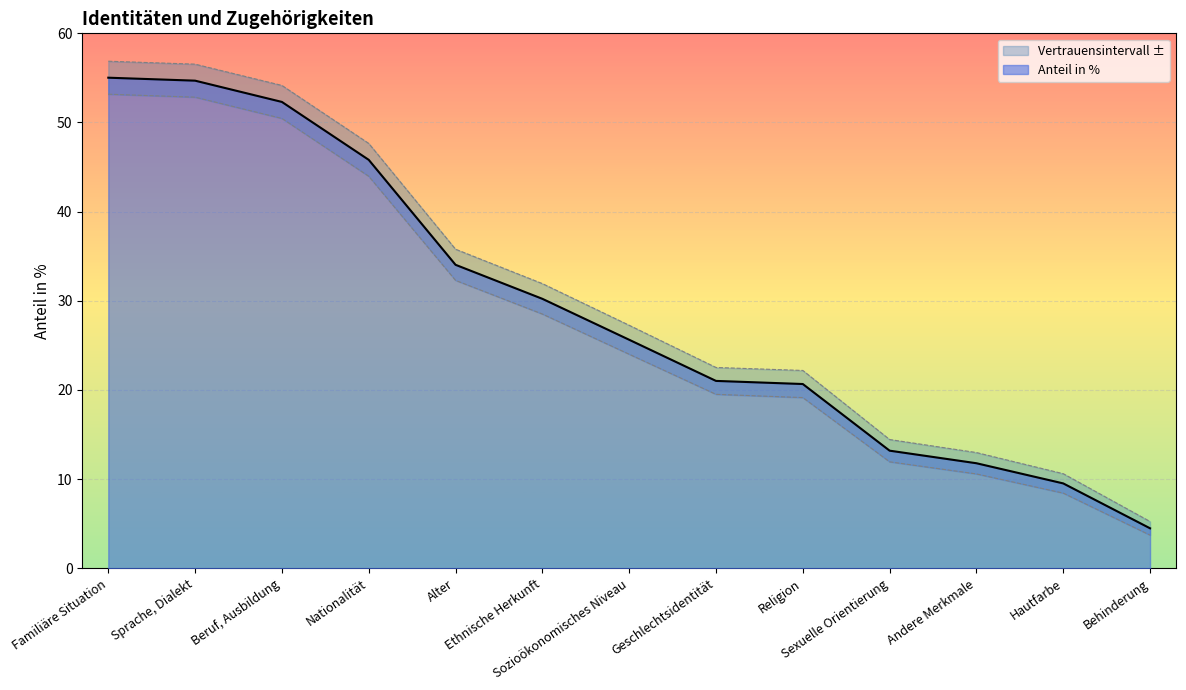

What is the sum of all values?

378.3